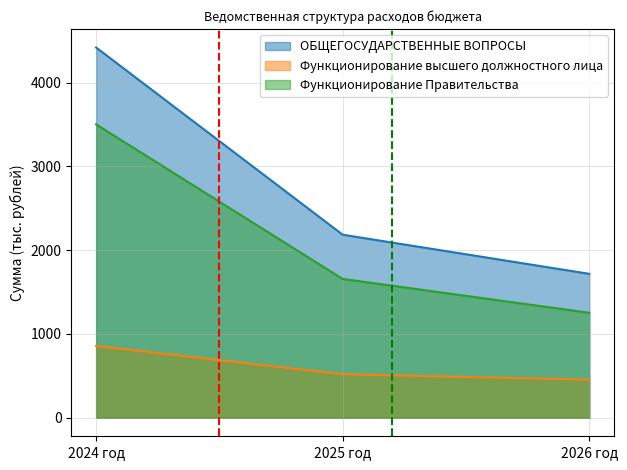

What is the value of the Функционирование высшего должностного лица point at the 1st from the left?

856.7